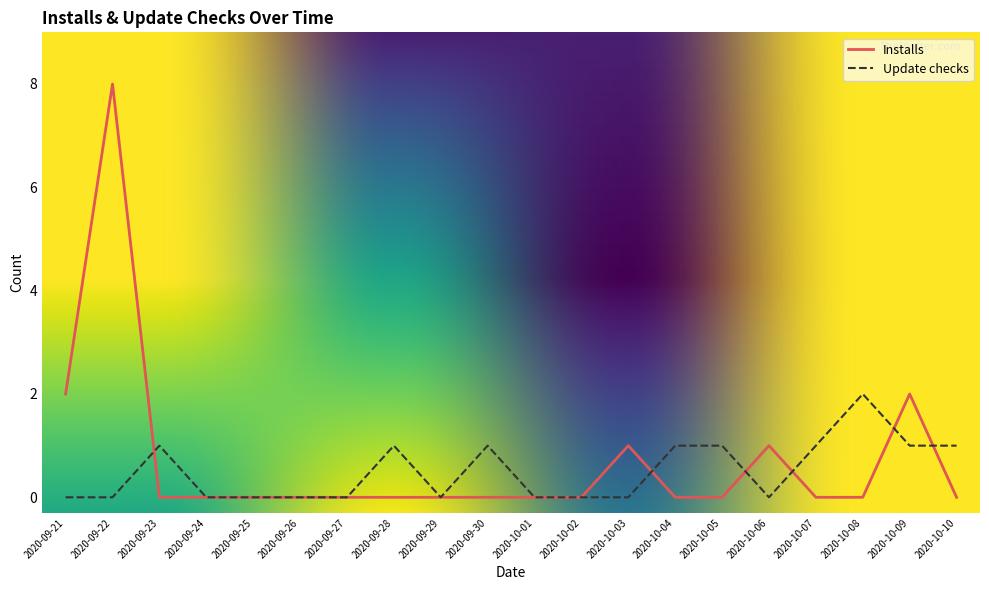

True or false: Update checks and Installs cross at least once.

True